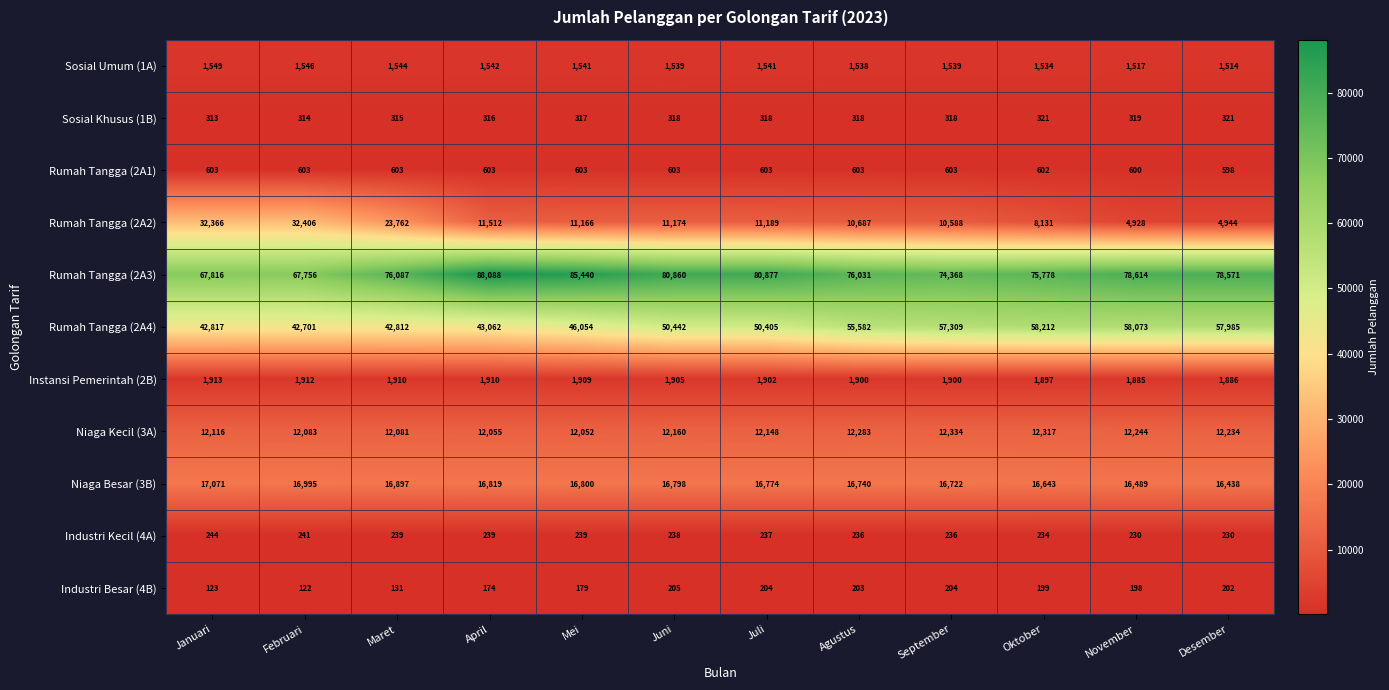

At how many categories does at least one series exceed 70274?

10